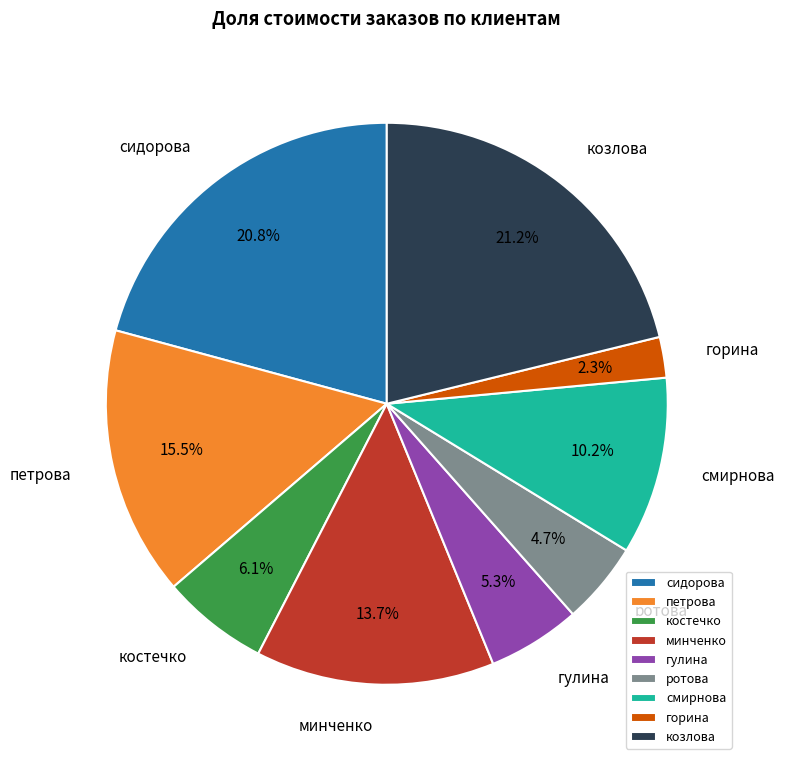

To the nearest percent, what percentage of the pie is ротова?

5%